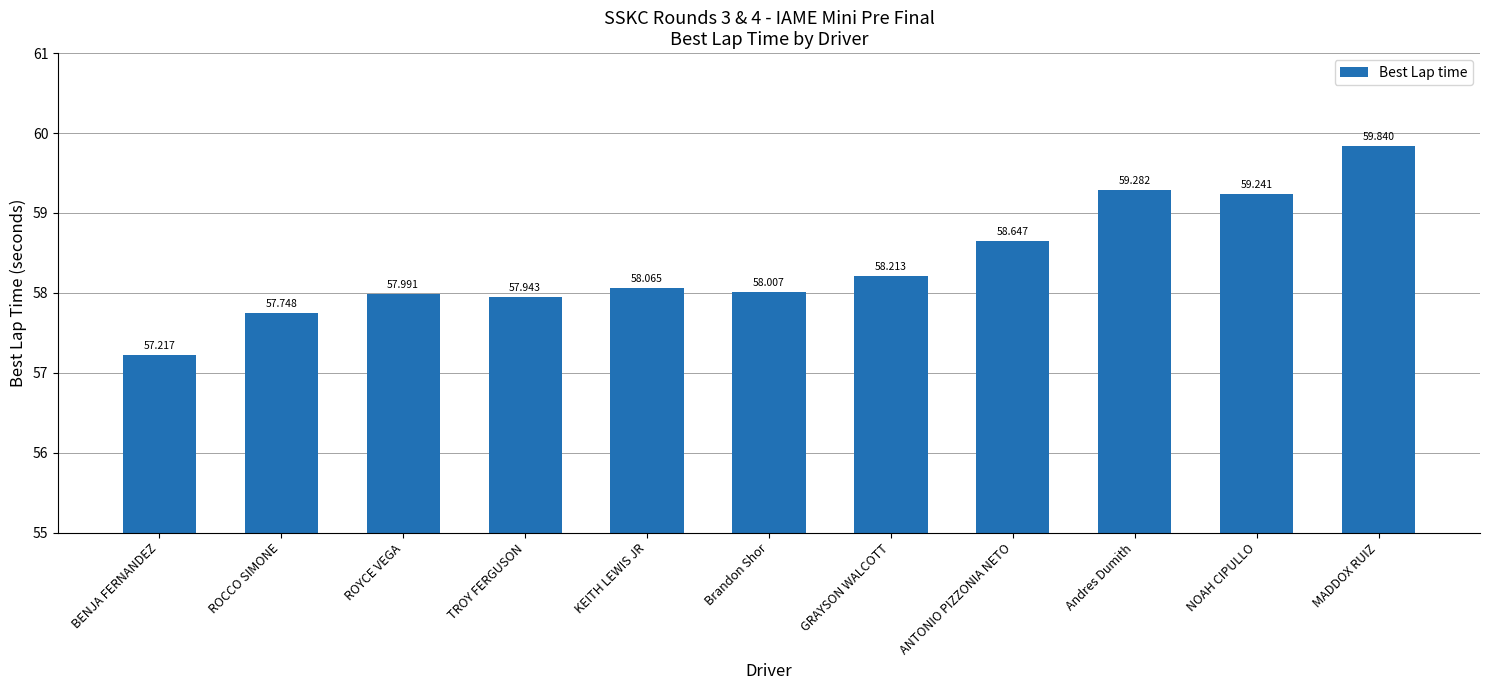

What is the sum of all values?

642.2